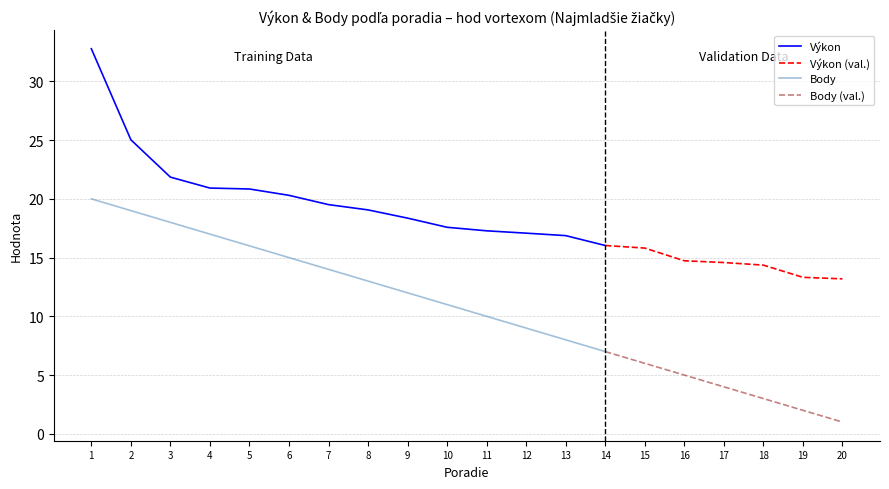

How many lines are shown in the chart?

2